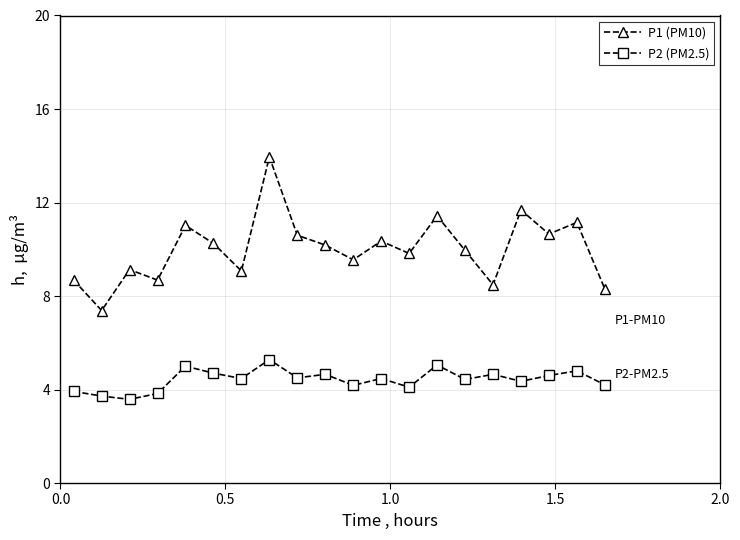

Which series has the largest range (max minus min)?

P1 (PM10)